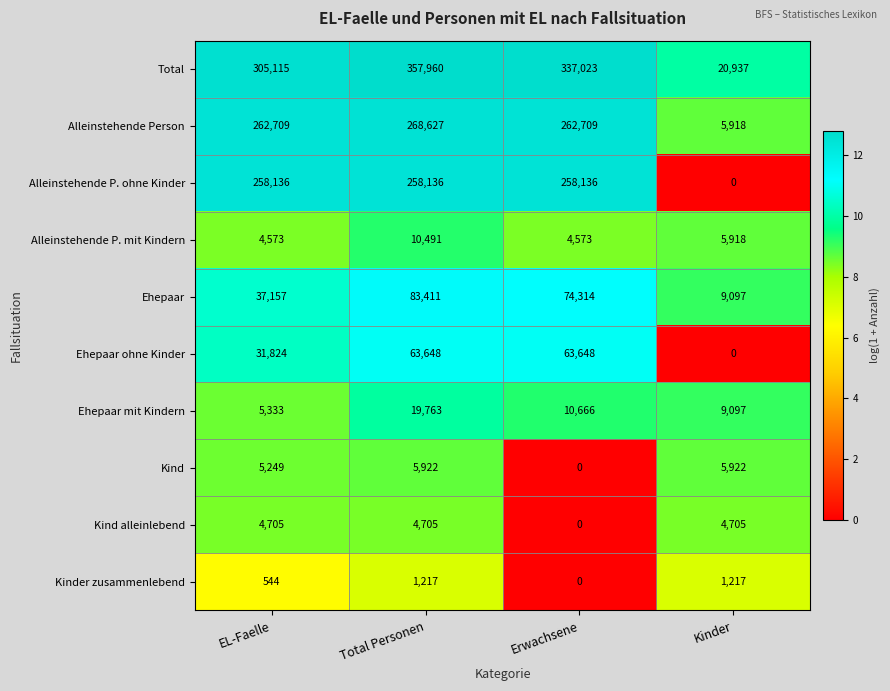

Between EL-Faelle and Erwachsene, which series saw the biggest shift?

Ehepaar